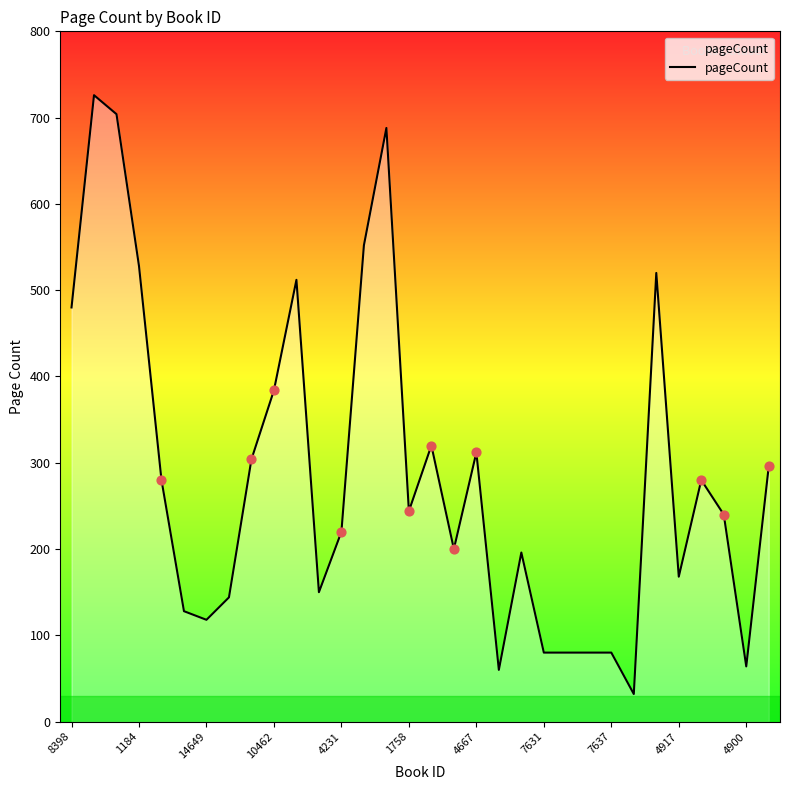

What is the maximum value shown in the chart?

726